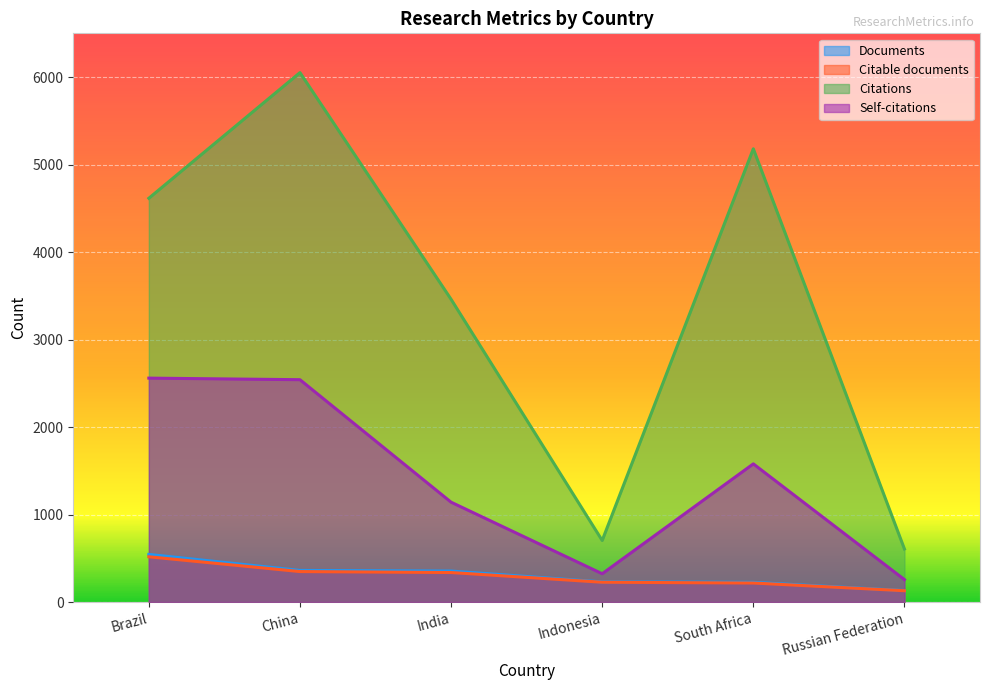

Reading left to right, what are all the values shown in this chart?

Documents: 544	361	354	230	225	131
Citable documents: 517	348	337	226	217	129
Citations: 4615	6051	3460	703	5180	606
Self-citations: 2559	2541	1141	323	1579	256